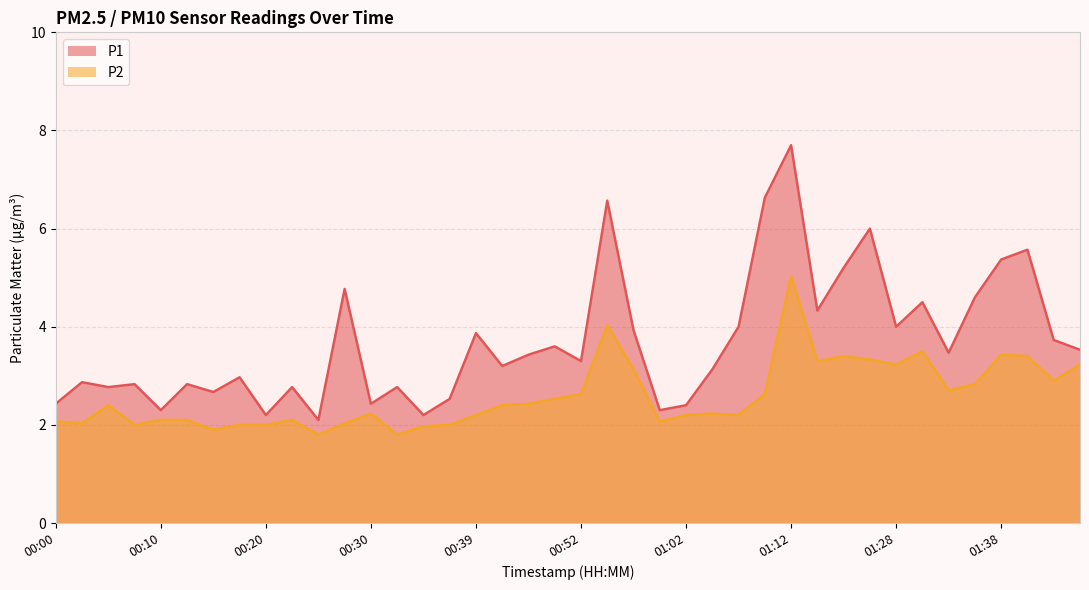

What is the approximate value of P2 at 00:32?

1.8